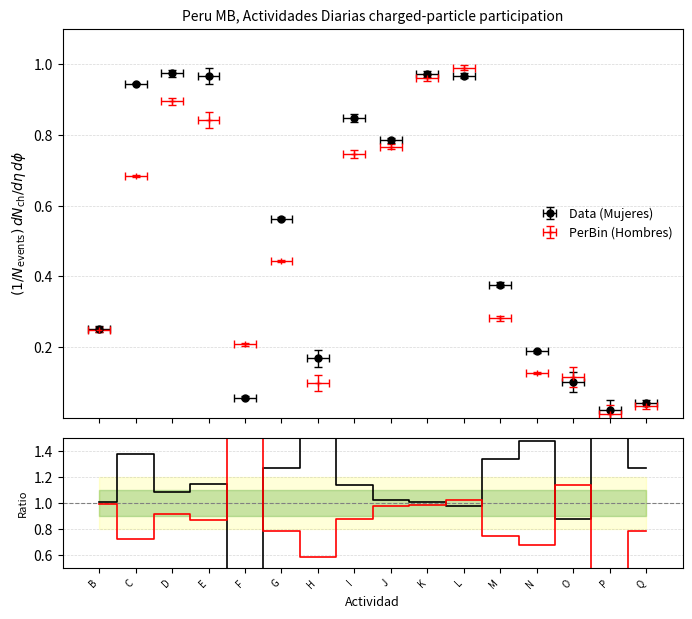

True or false: Hombres/Mujeres has a value of 1.0 at N.

False